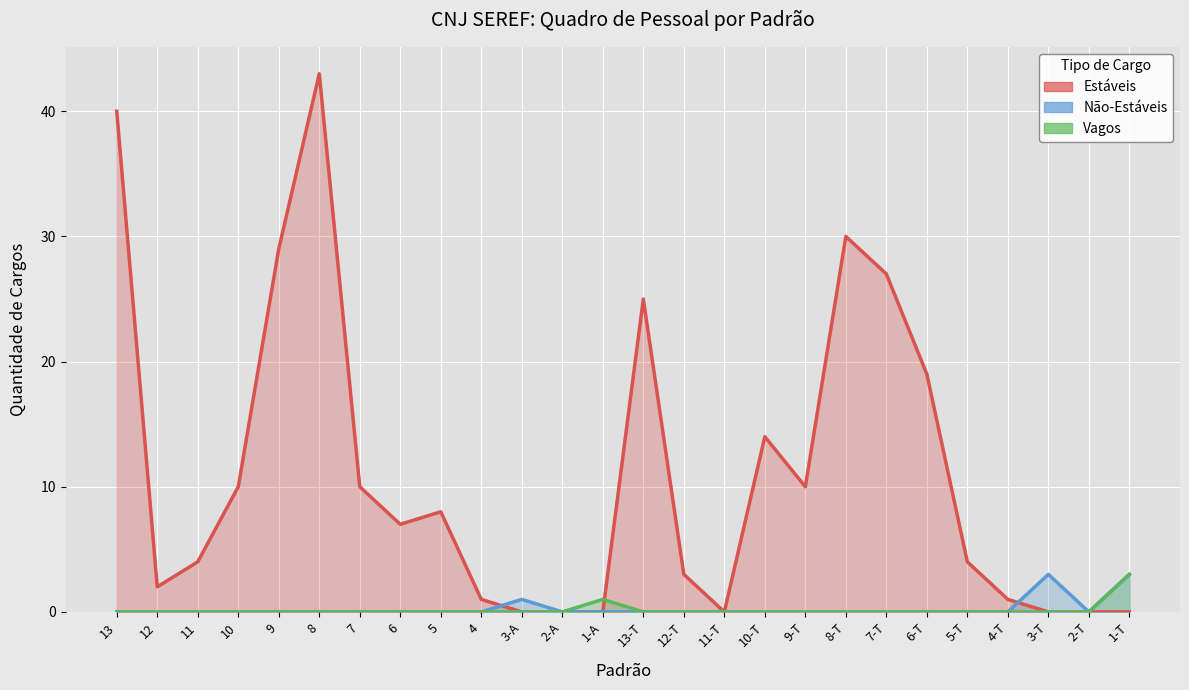

Which has a higher value, 8 or 7?

8